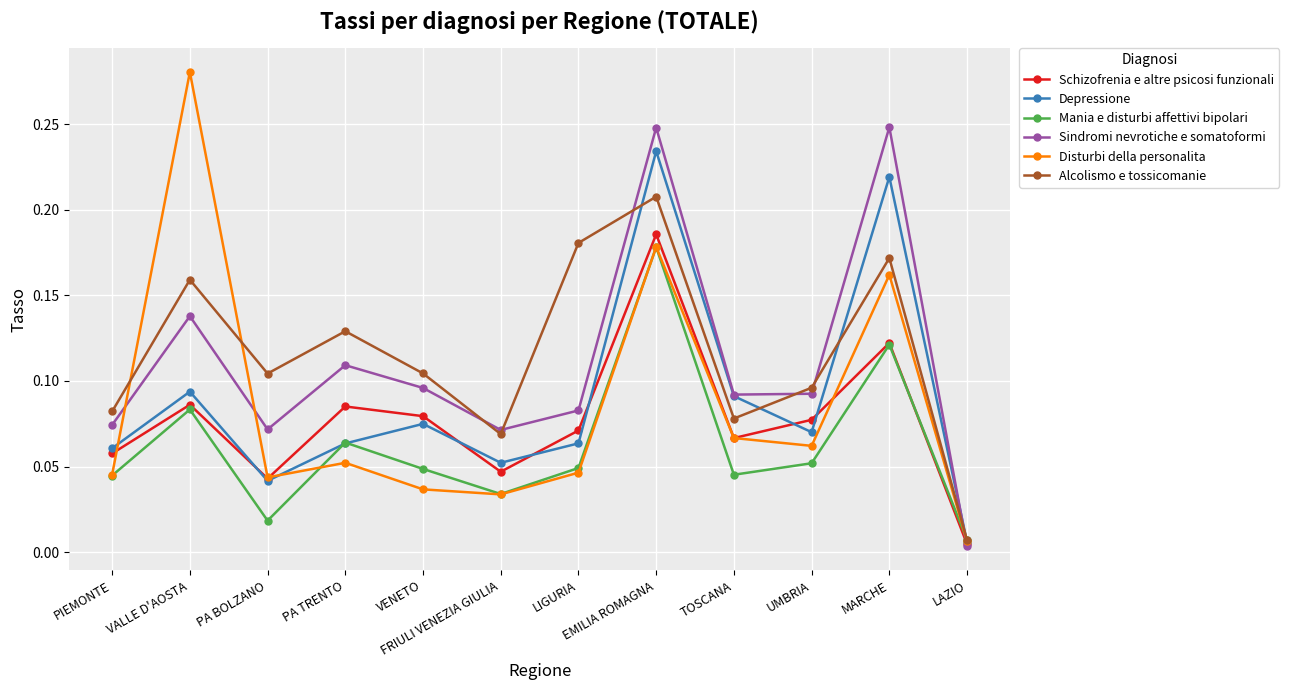

What is the total value across all series at EMILIA ROMAGNA?

1.2